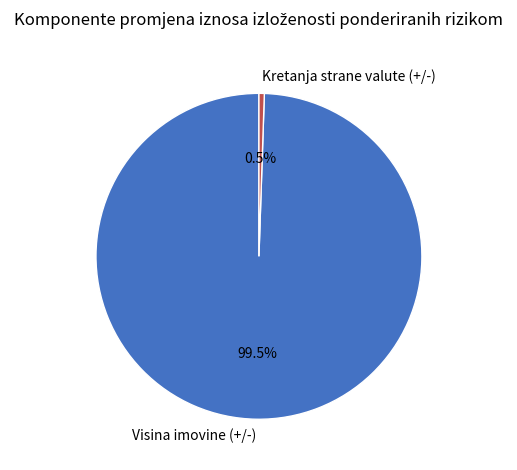

What is the ratio of the value at Visina imovine (+/-) to the value at Kretanja strane valute (+/-)?

187.4